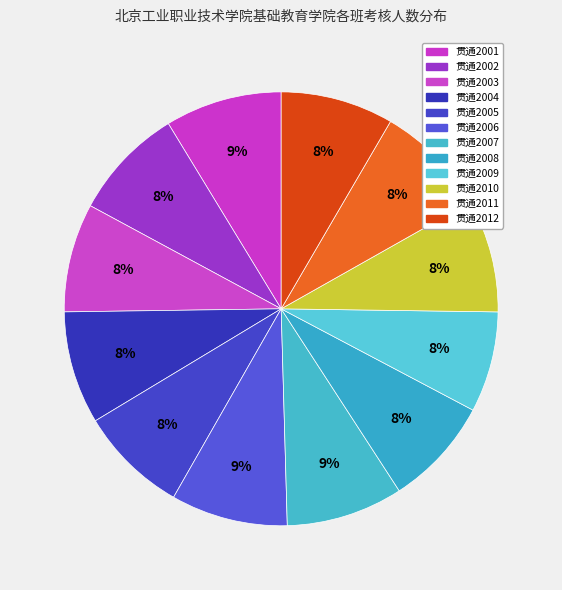

To the nearest percent, what percentage of the pie is 贯通2005?

8%